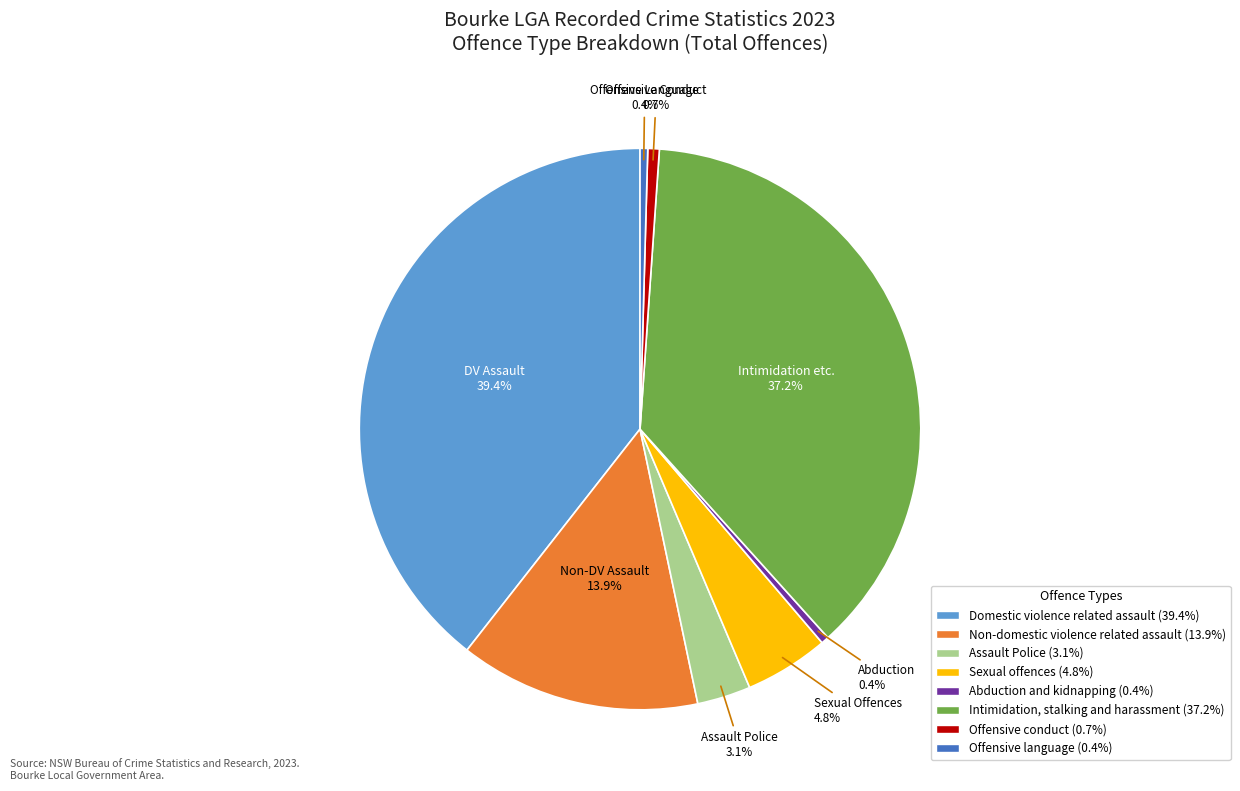

What portion of the pie excludes Assault Police?

96.9%